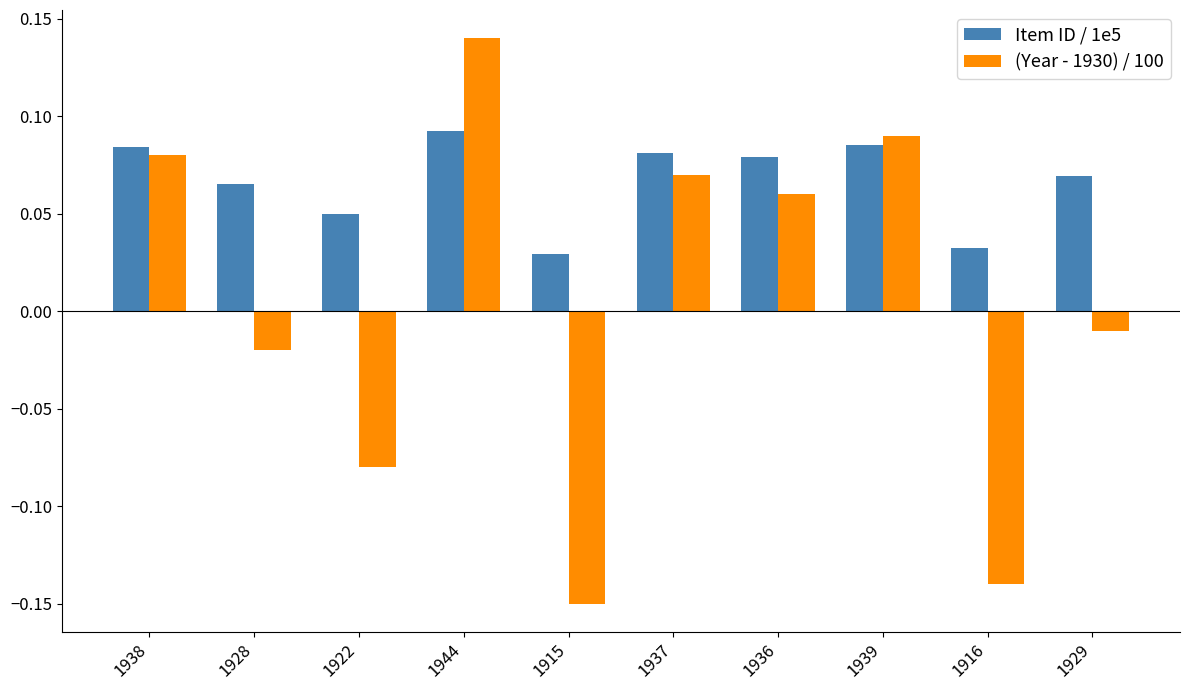

How many groups of bars are there?

10